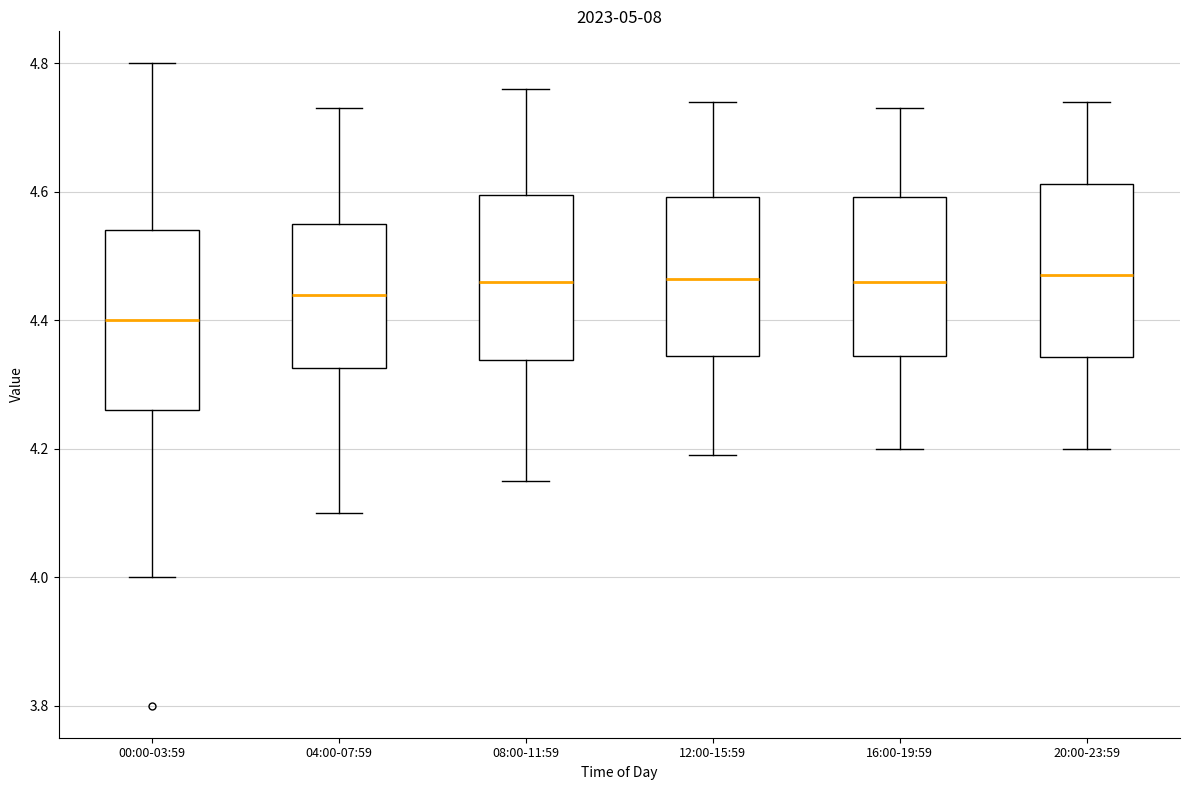

Which box has the lowest median line?

00:00-03:59